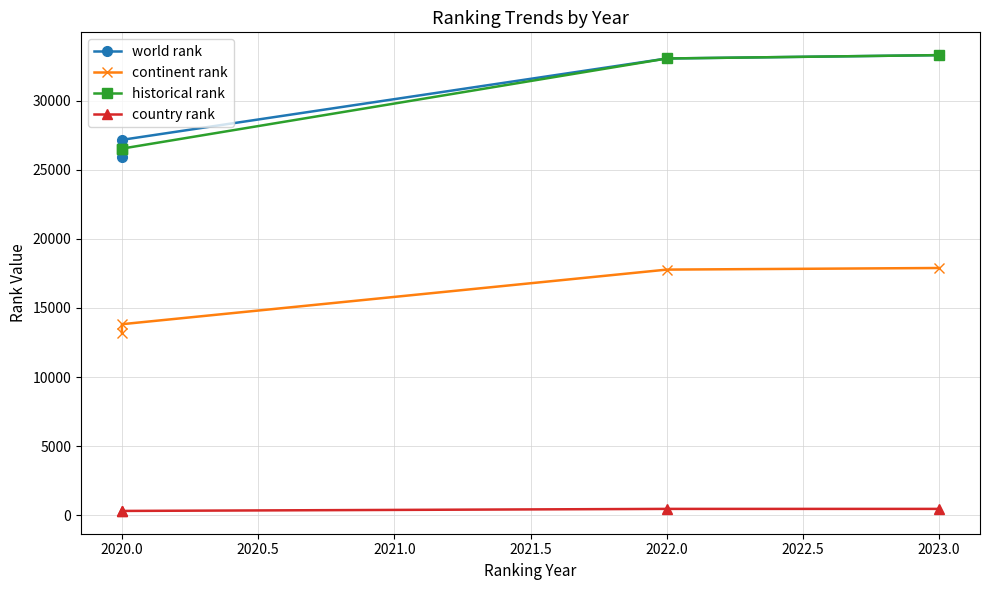

How many lines are shown in the chart?

4